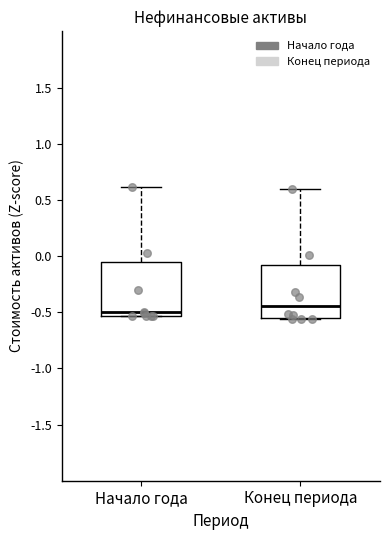

Reading left to right, read every box against the y-axis: the position of its median line, the range the box covers, and the ends of its whiskers. The values are not printed on the chart, so give them approximately, as read against the axis.

Начало года: median -0.50, box -0.55 to -0.05, whiskers -0.55 to 0.60
Конец периода: median -0.45, box -0.55 to -0.10, whiskers -0.55 to 0.60